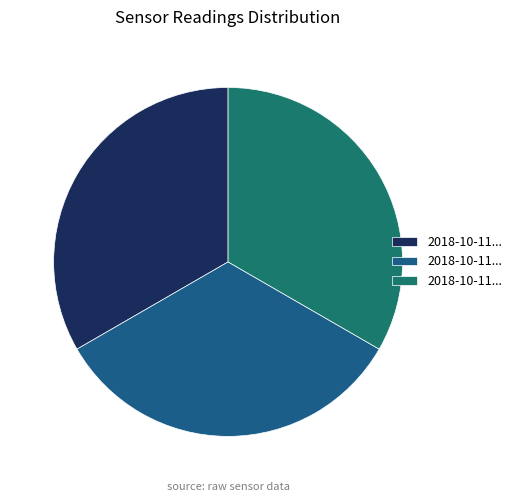

How many segments does this pie chart have?

3